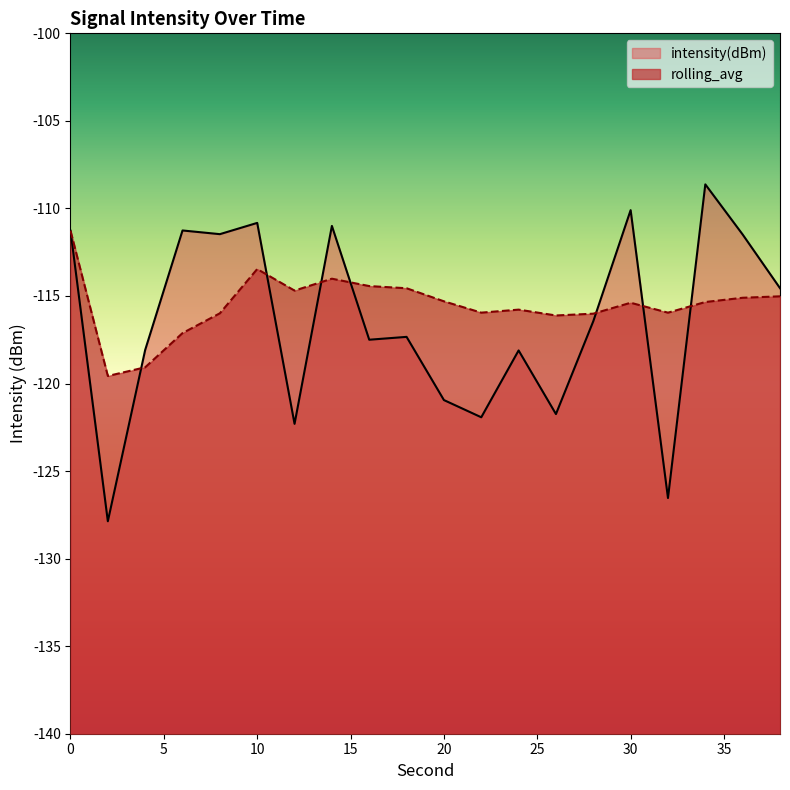

Reading left to right, what are all the values shown in this chart?

intensity(dBm): 0=-111.3	2=-127.9	4=-118.1	6=-111.3	8=-111.5	10=-110.8	12=-122.3	14=-111.0	16=-117.5	18=-117.3	20=-120.9	22=-121.9	24=-118.1	26=-121.7	28=-116.4	30=-110.1	32=-126.5	34=-108.6	36=-111.5	38=-114.6
rolling_avg: 0=-111.3	2=-119.6	4=-119.1	6=-117.1	8=-116.0	10=-113.5	12=-114.7	14=-114.0	16=-114.4	18=-114.6	20=-115.3	22=-116.0	24=-115.8	26=-116.1	28=-116.0	30=-115.4	32=-116.0	34=-115.3	36=-115.1	38=-115.0